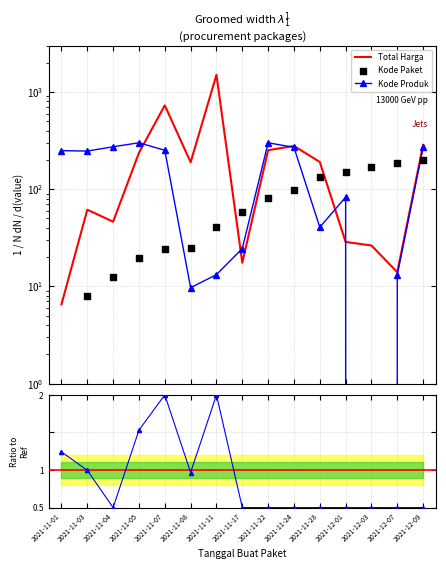

At how many categories does at least one series exceed 603?

2